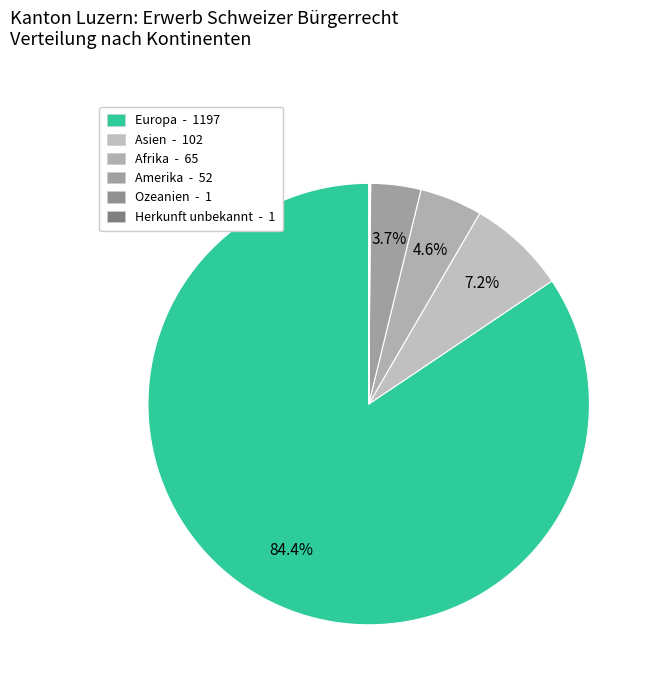

Which category accounts for the majority?

Europa